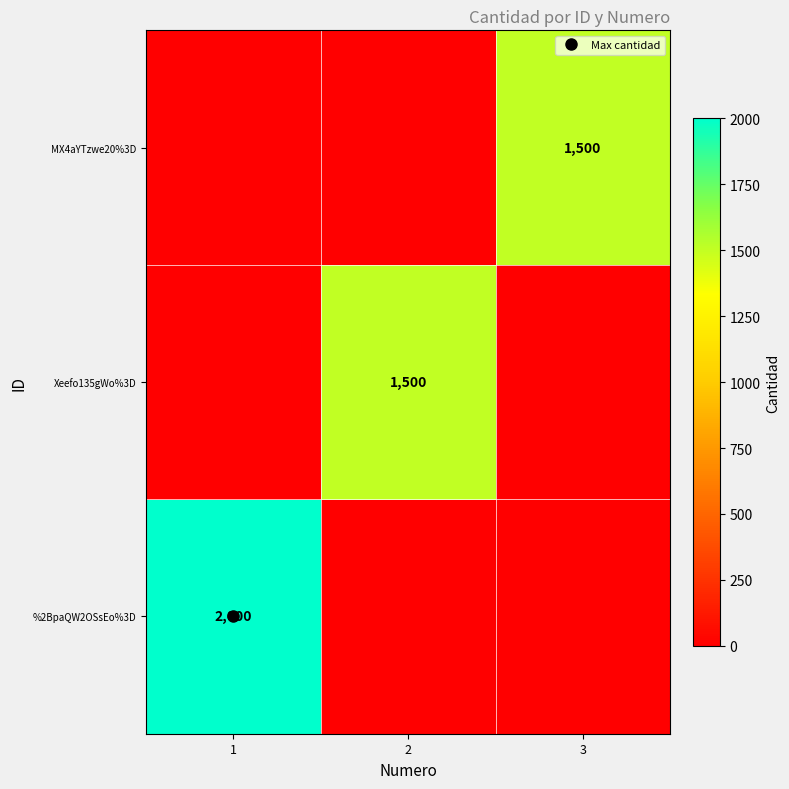

Rank the series by their maximum value, from highest to lowest.

%2BpaQW2OSsEo%3D, Xeefo135gWo%3D, MX4aYTzwe20%3D